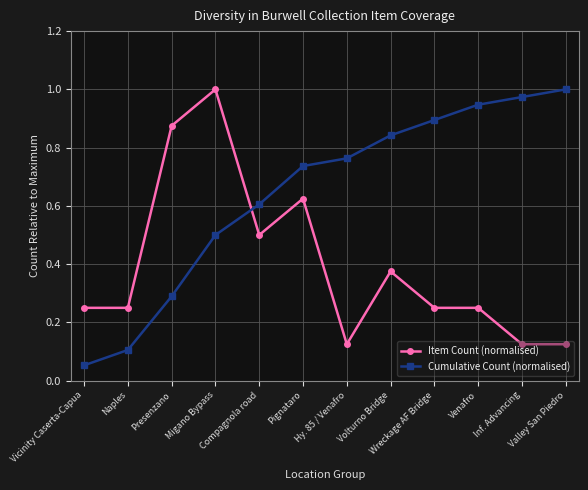

What position from the left is Compagnola road?

5